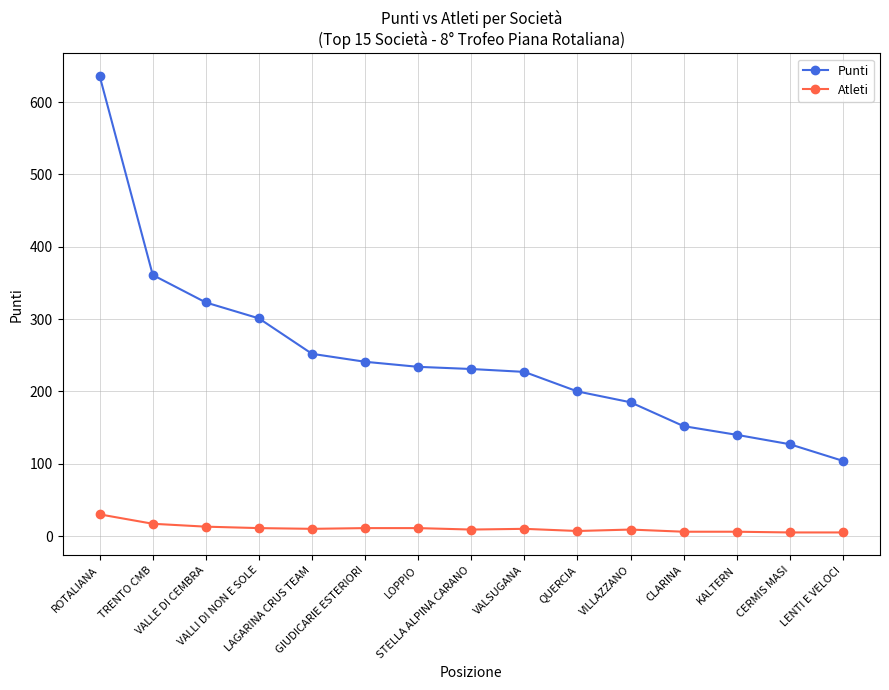

How many lines are shown in the chart?

2